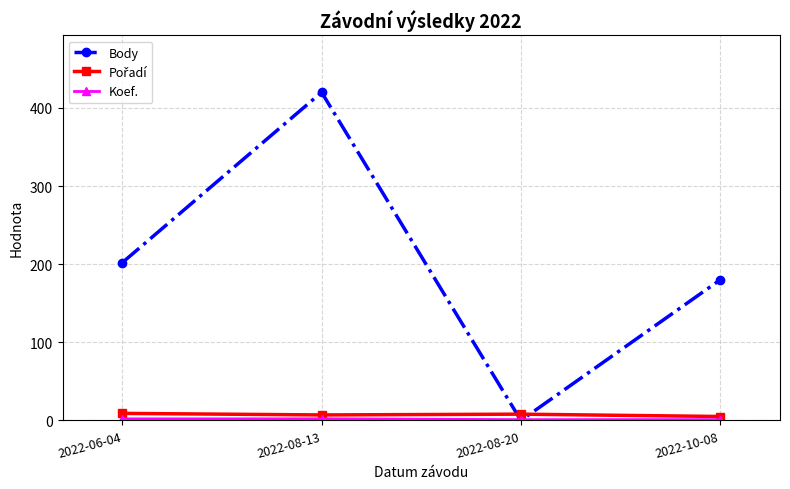

Where is Body nearest to the value 210?

2022-06-04